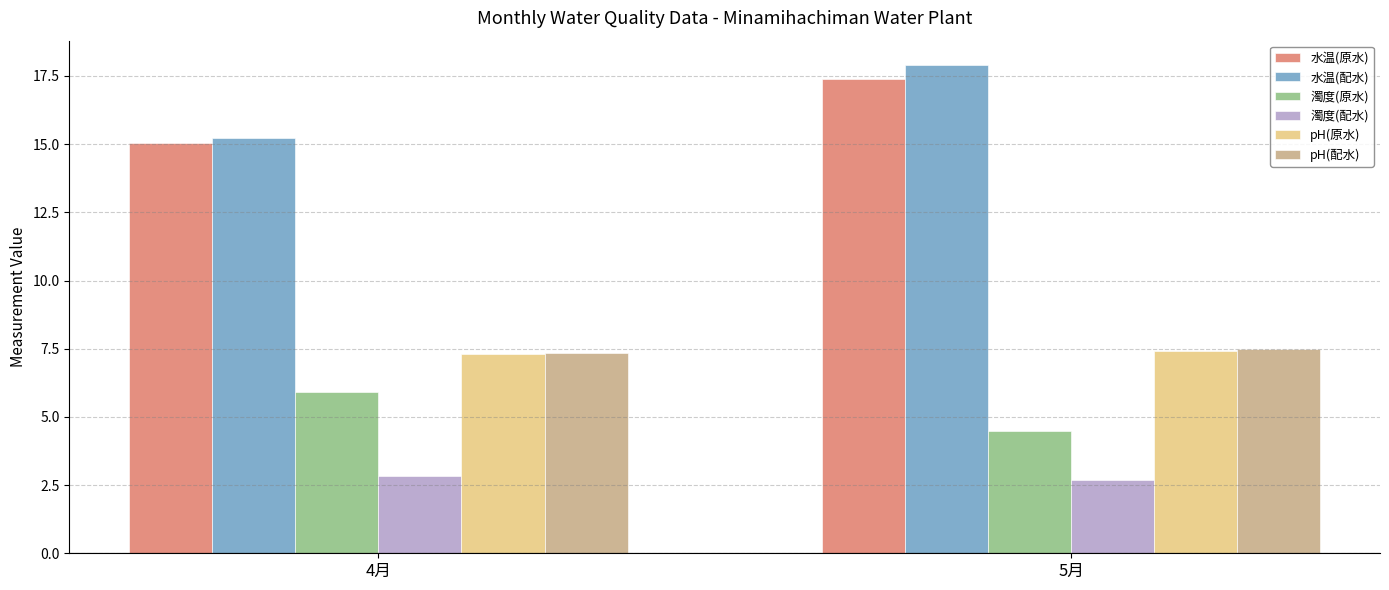

What position from the right is 4月?

2